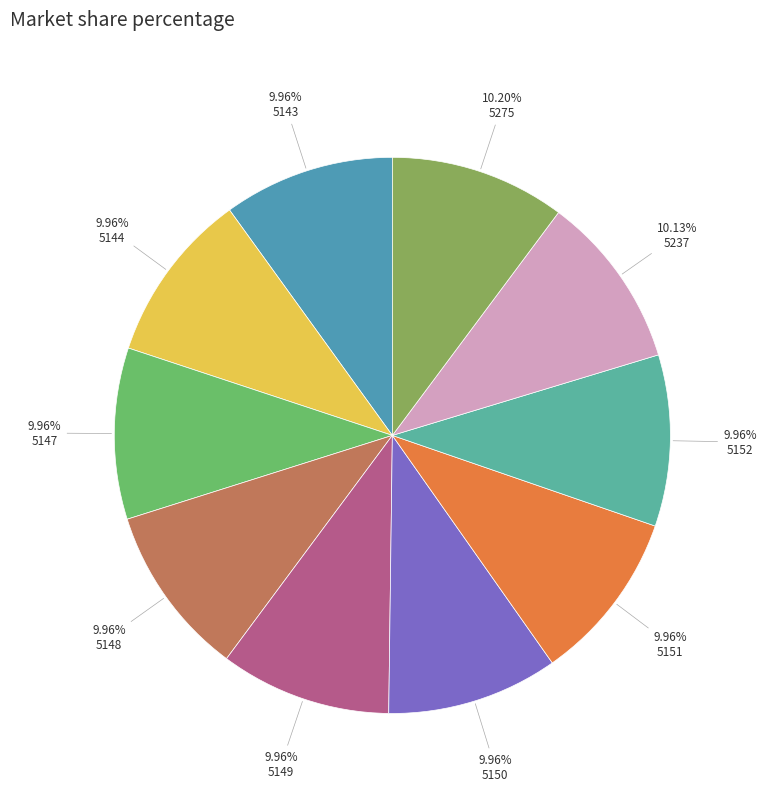

Does any single category account for the majority?

No